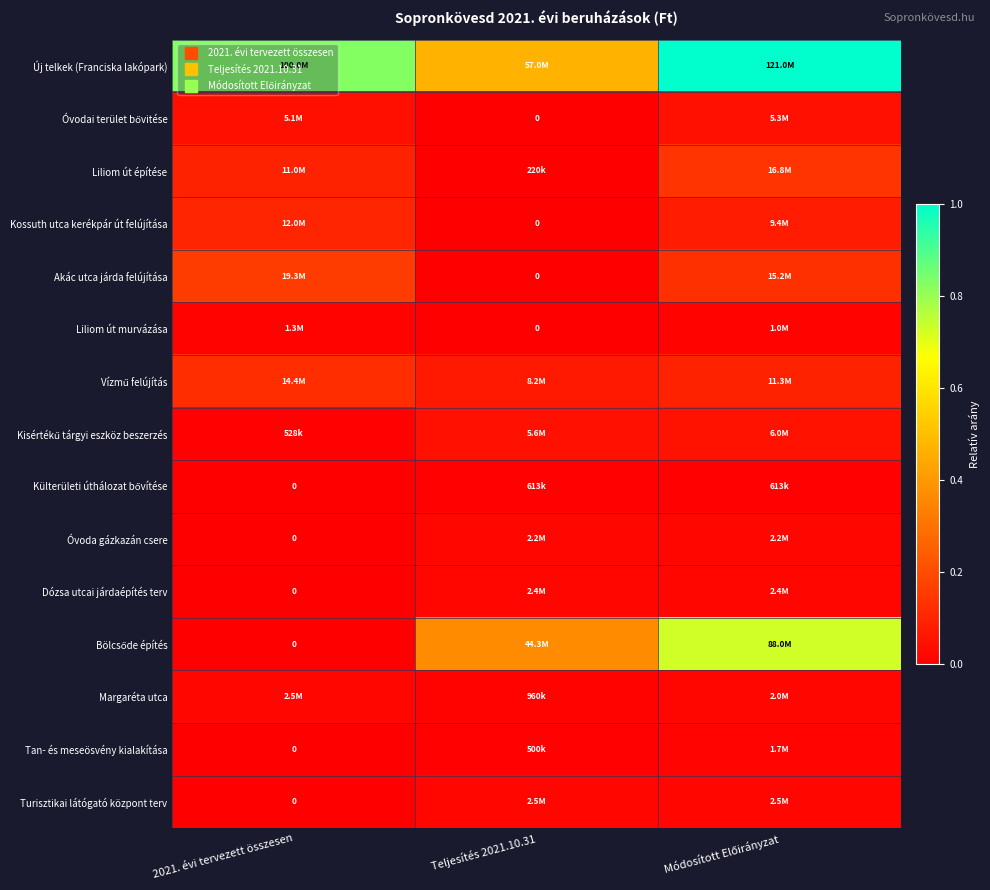

At how many categories does at least one series exceed 0?

3